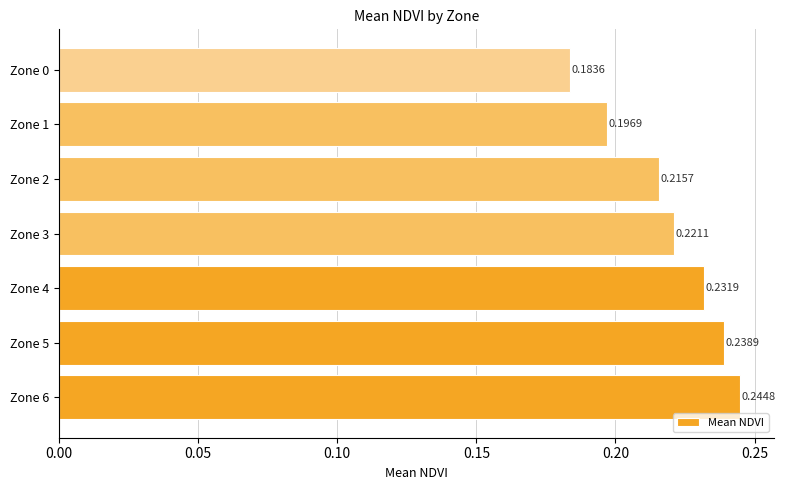

What is the sum of all values?

1.5